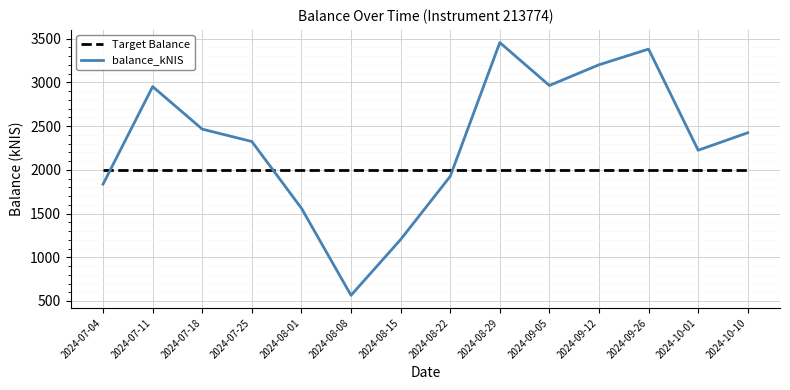

Which category has the highest value in the balance_kNIS series?

2024-08-29